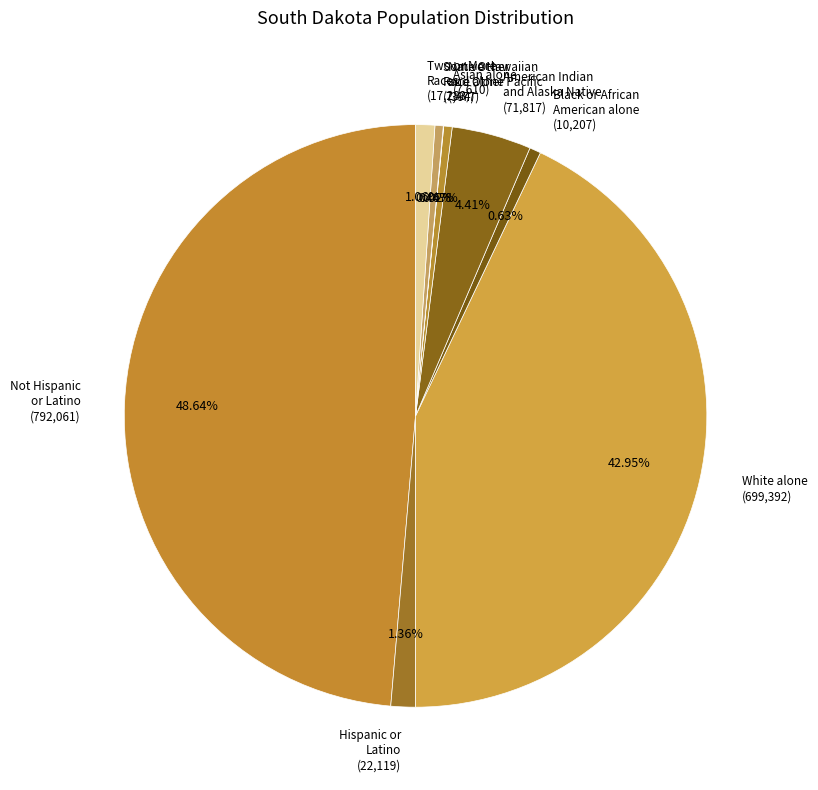

Combined, do White alone (699,392) and Hispanic or Latino (22,119) account for over 50%?

No